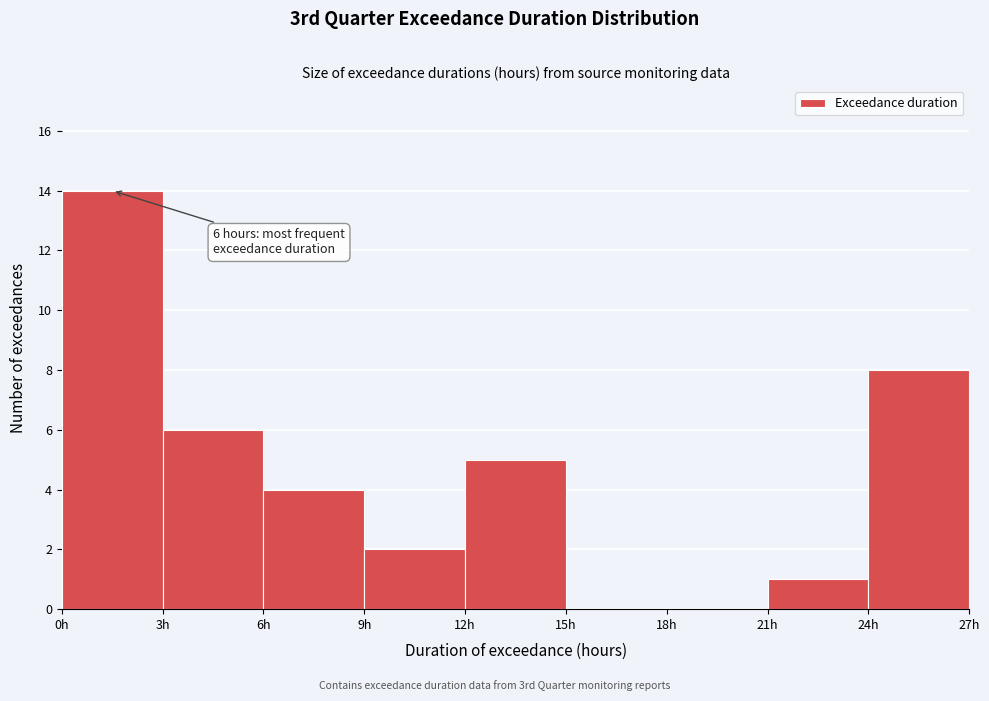

Over which range of the x-axis is the bar tallest?

0 to 3